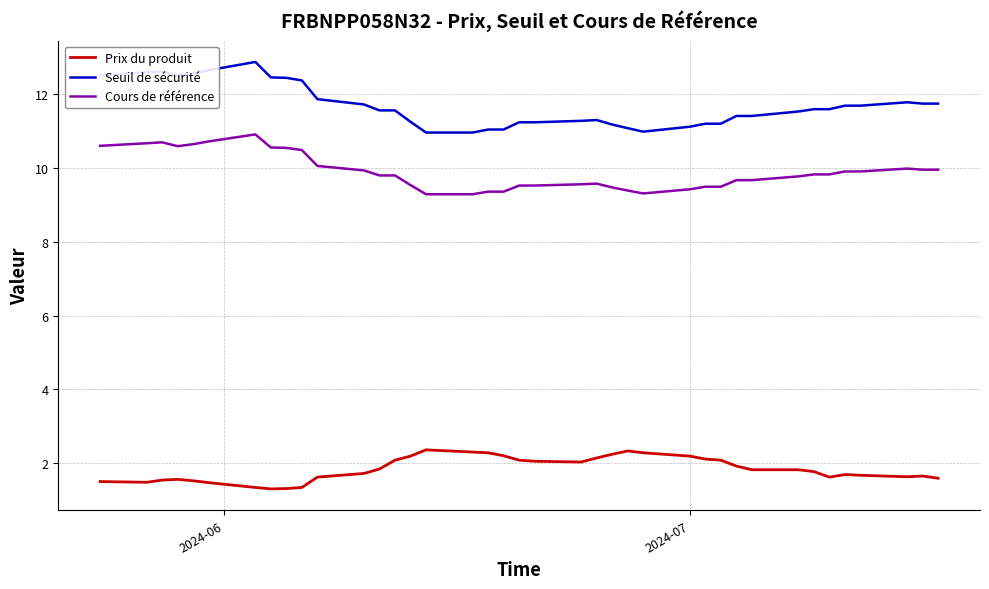

What is the minimum value shown in the chart?

1.3